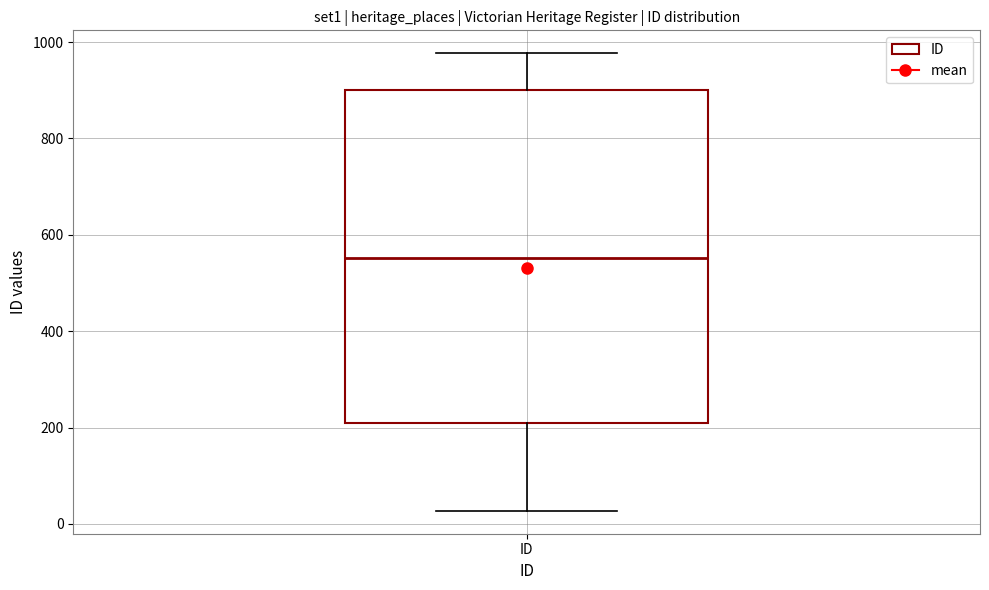

Transcribe this box plot: give where the median line is, the range the box spans, and where the two whiskers end, as read against the y-axis. The values are not printed on the chart, so give them approximately, as read against the axis.

median 560, box 220 to 900, whiskers 20 to 980